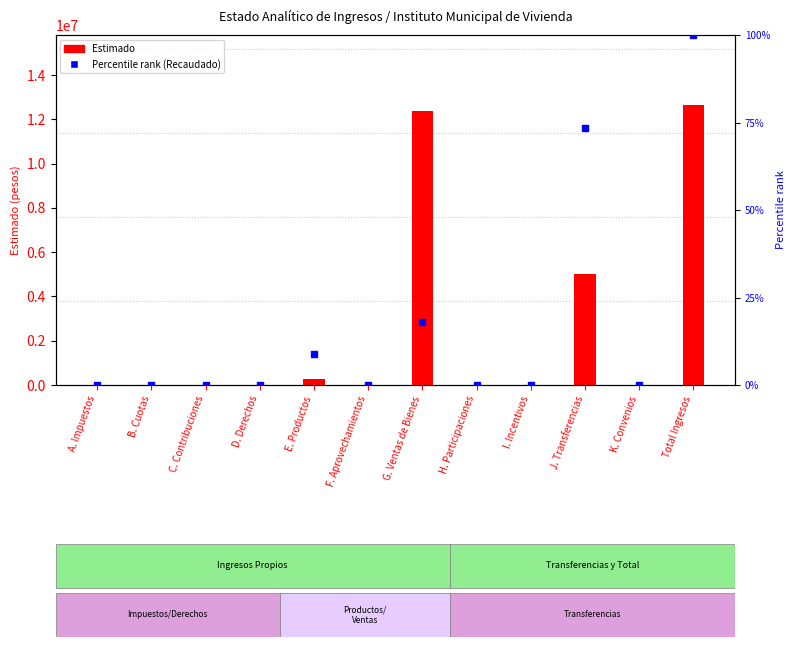

Rank the series at C. Contribuciones from highest to lowest value.

Estimado, Percentile rank (Recaudado)